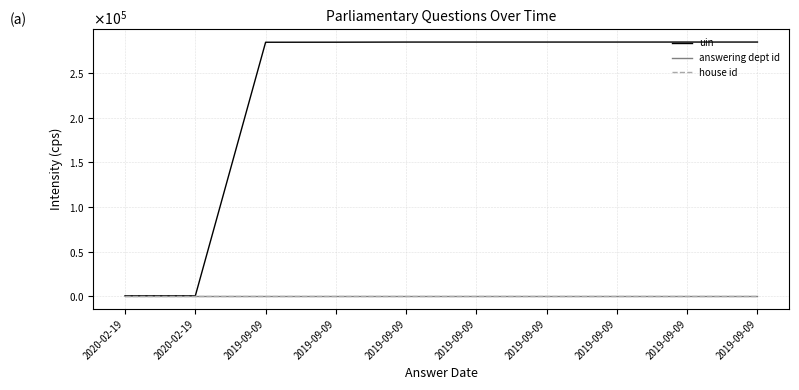

What is the lowest value of the house id series?

1